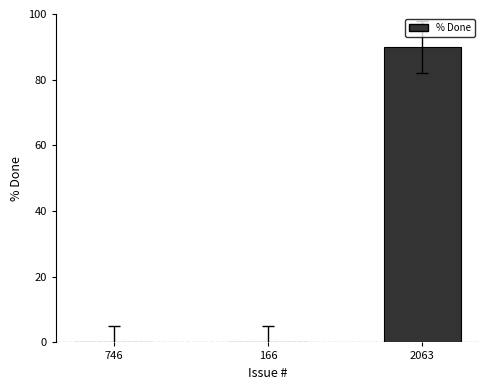

Which has a higher value, 166 or 2063?

2063